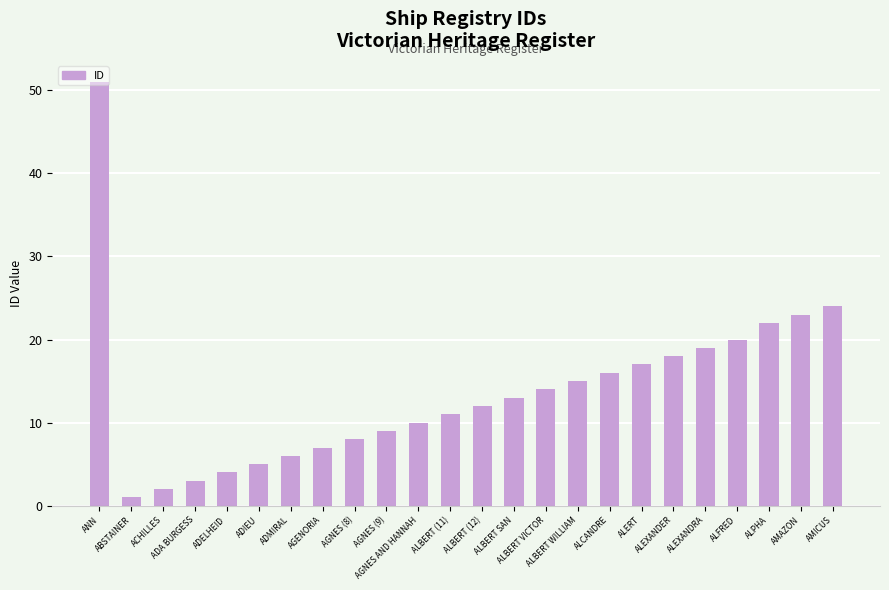

Does the chart contain stacked bars?

No